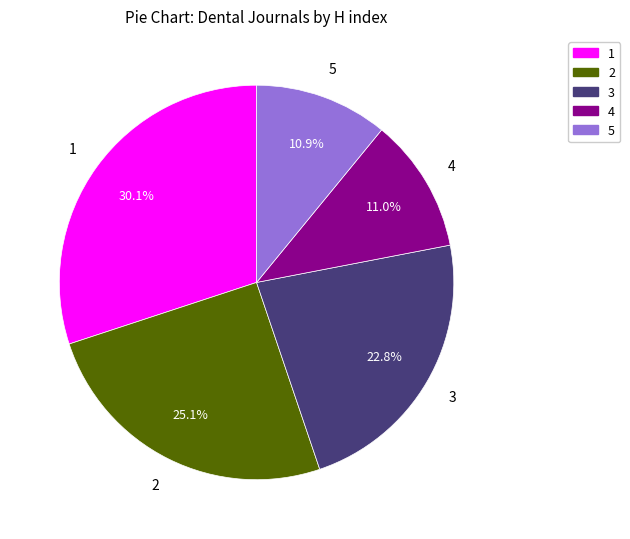

Which has a higher value, 5 or 3?

3